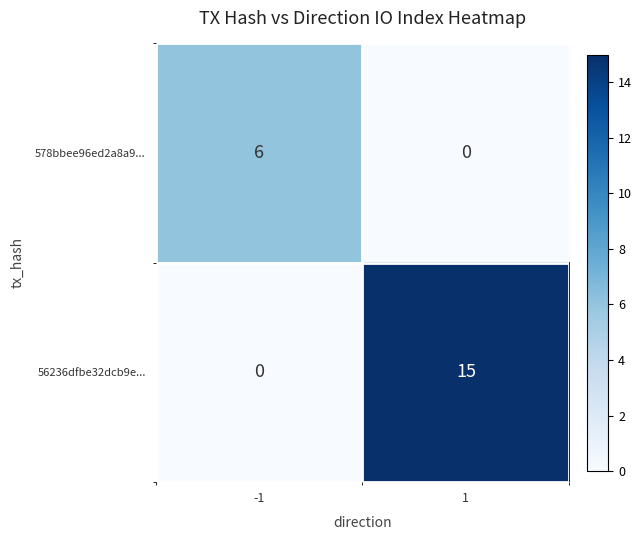

Between -1 and 1, which series saw the biggest shift?

56236dfbe32dcb9e...